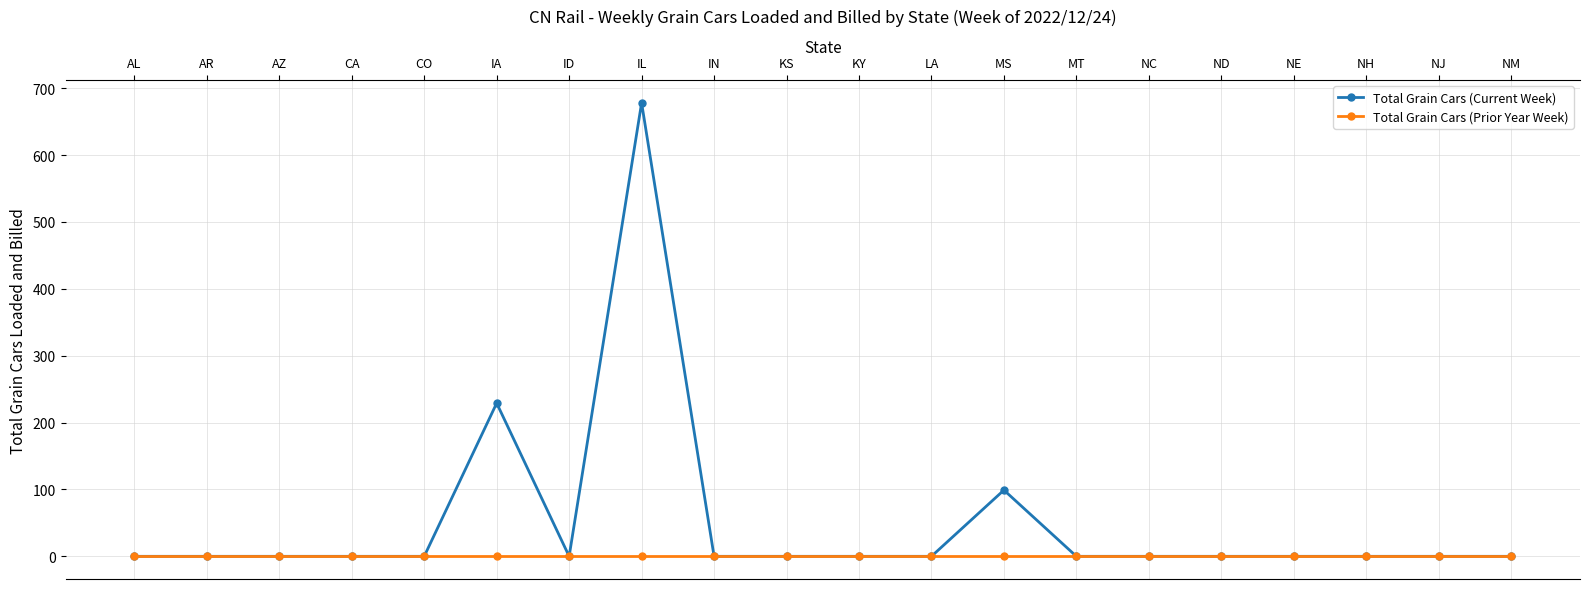

What is the label of the 1st point from the left?

AL